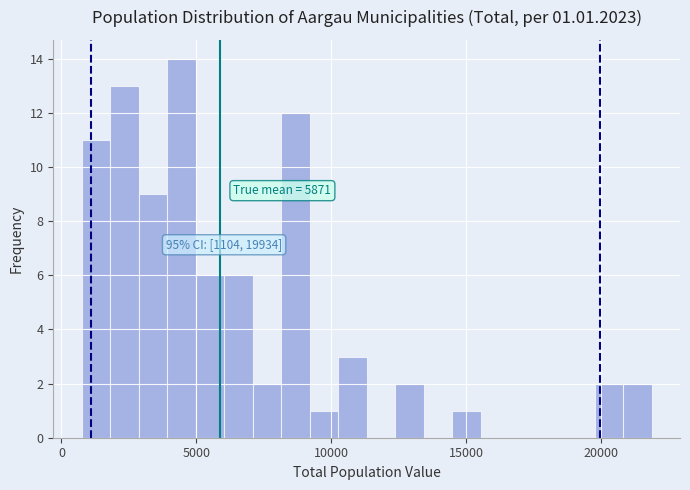

Around what value on the x-axis is the tallest bar? Give the approximate position of its centre, as read against the axis.

4500